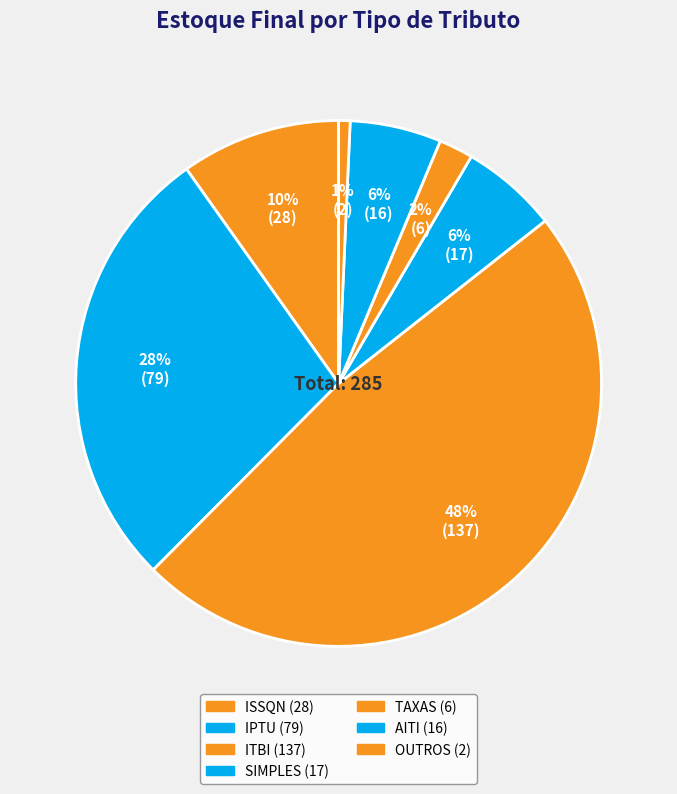

True or false: ITBI accounts for 48% of the total.

True